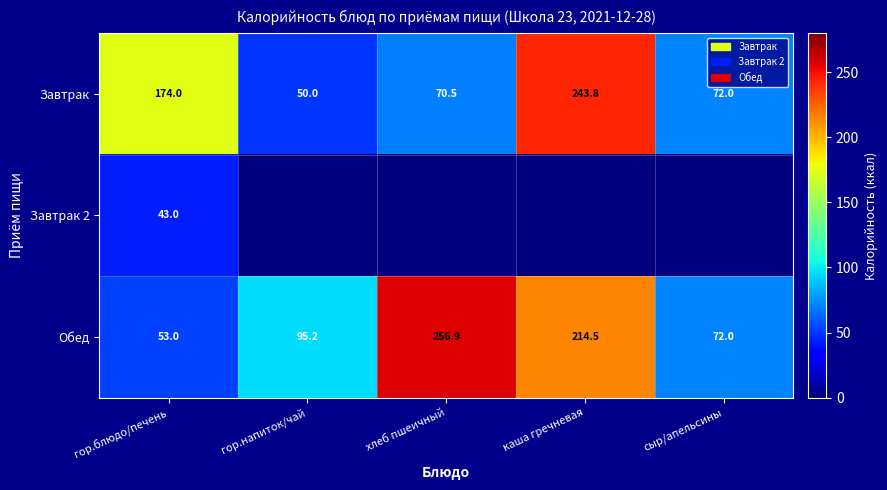

How many values in the Обед series exceed 95?

3